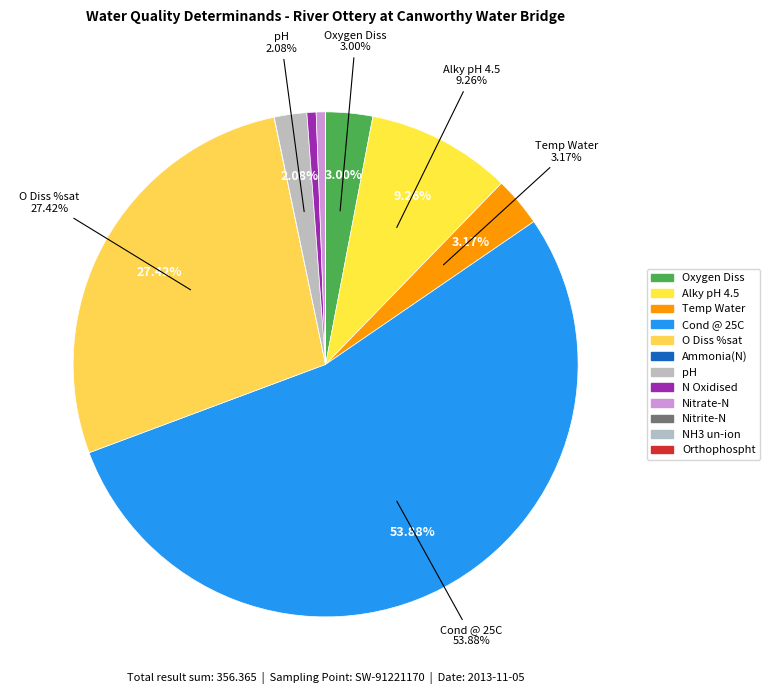

What portion of the pie excludes Orthophospht?

100.0%